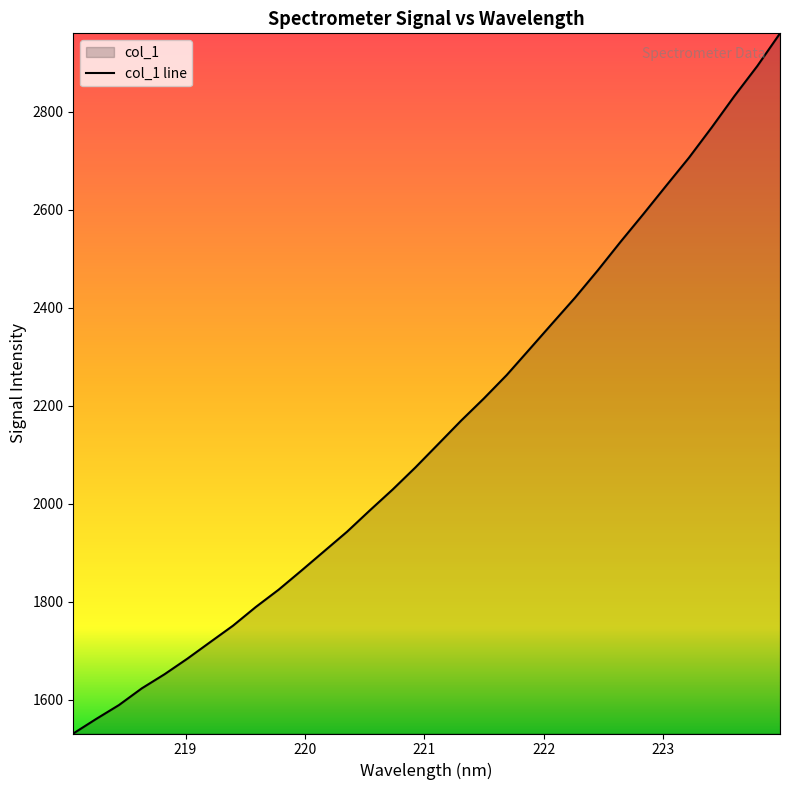

At which label does the data first exceed 2121?

221.1174